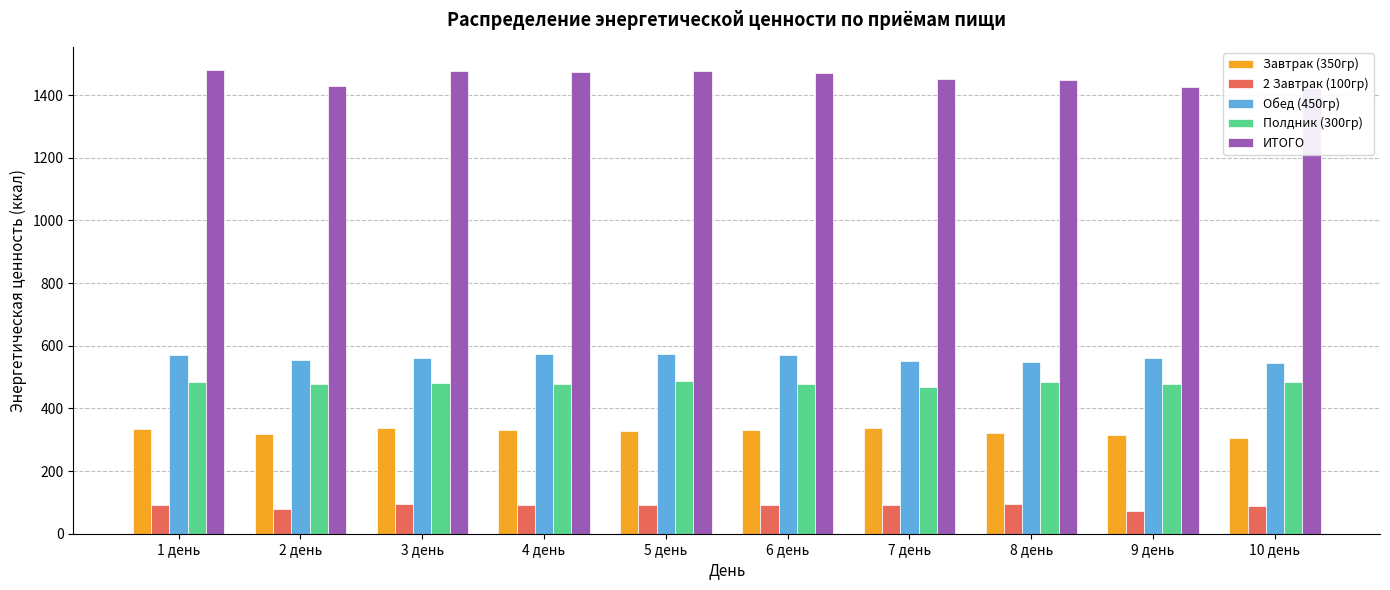

Where does the Полдник (300гр) series first go above 480?

1 день